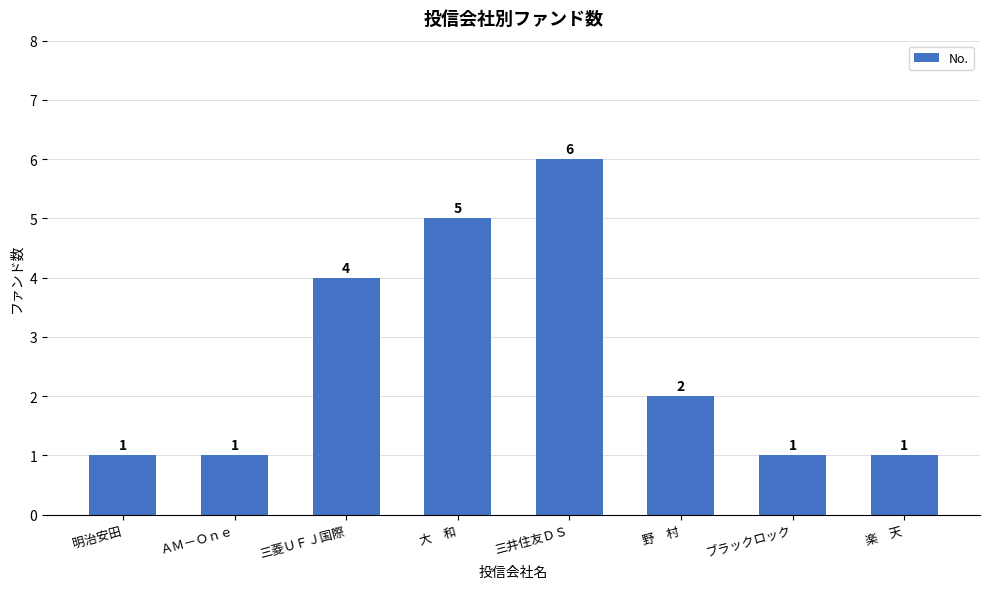

At which category does the chart reach its peak across all series?

三井住友ＤＳ